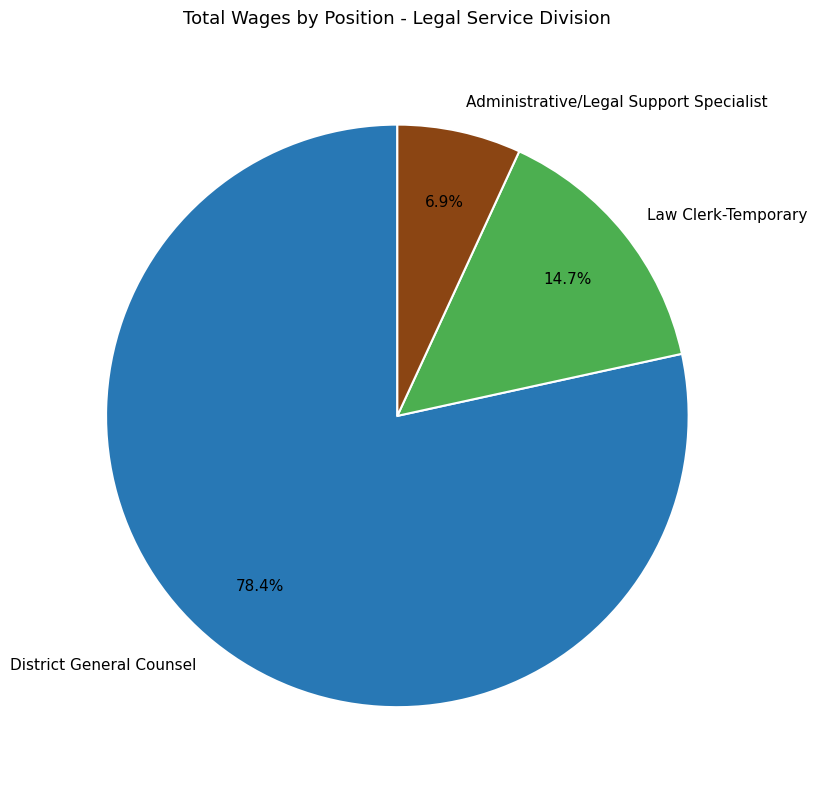

Rank the categories by value from highest to lowest.

District General Counsel, Law Clerk-Temporary, Administrative/Legal Support Specialist